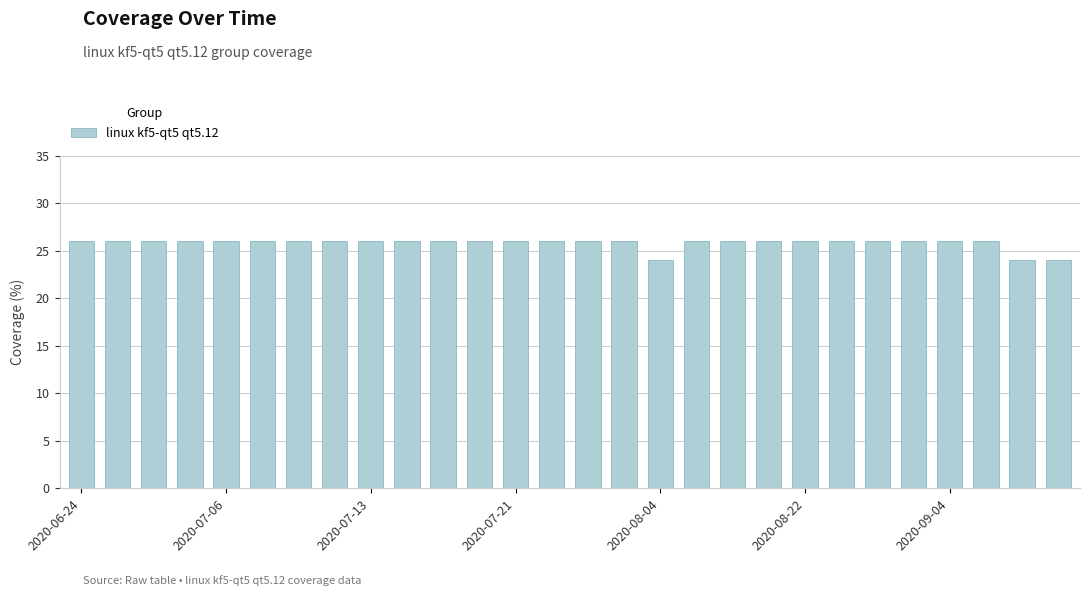

What is the maximum value shown in the chart?

26